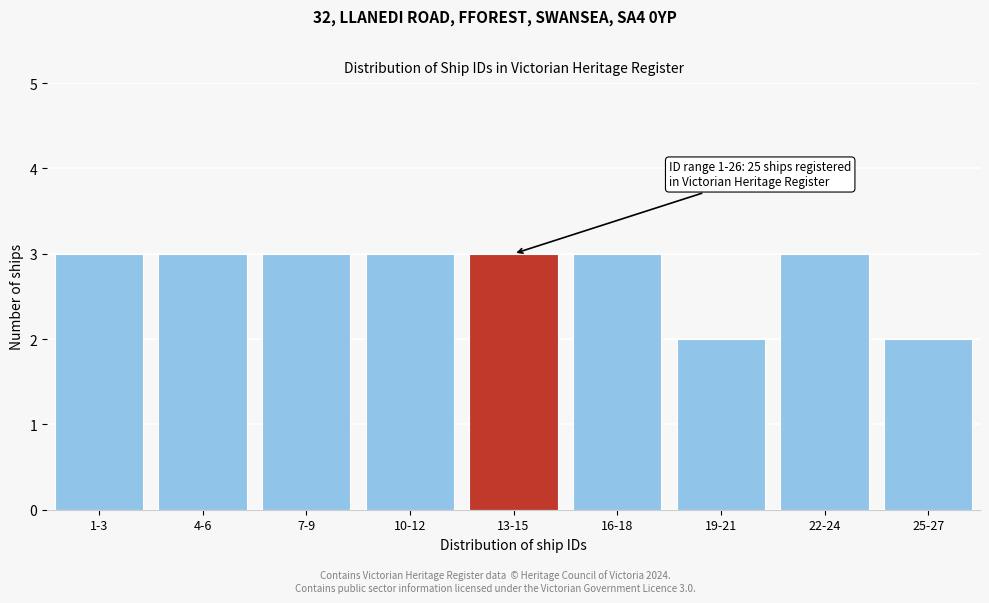

Reading left to right, extract all data points from this chart.

3	3	3	3	3	3	2	3	2